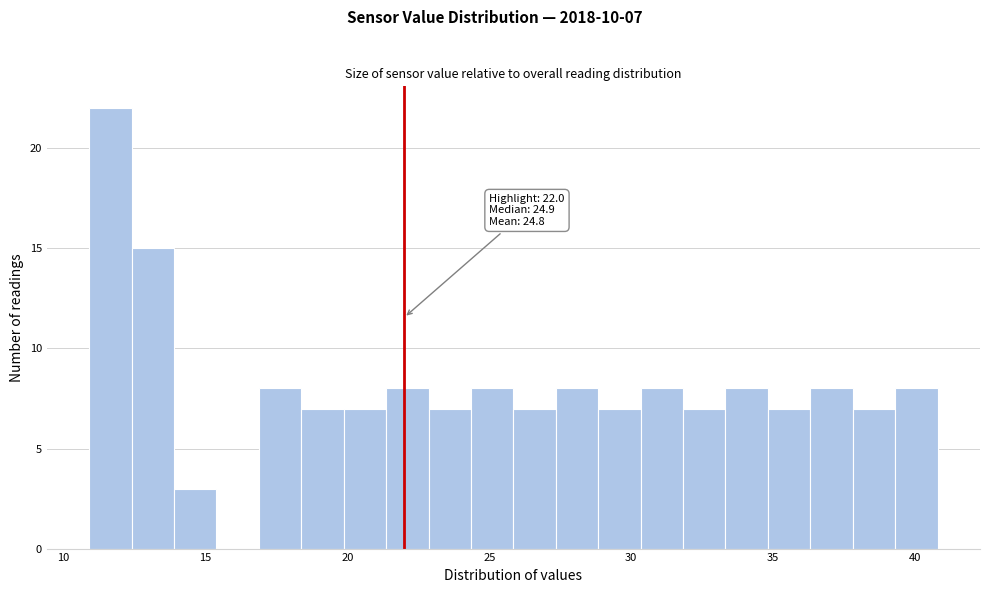

Around what value on the x-axis is the tallest bar? Give the approximate position of its centre, as read against the axis.

11.5